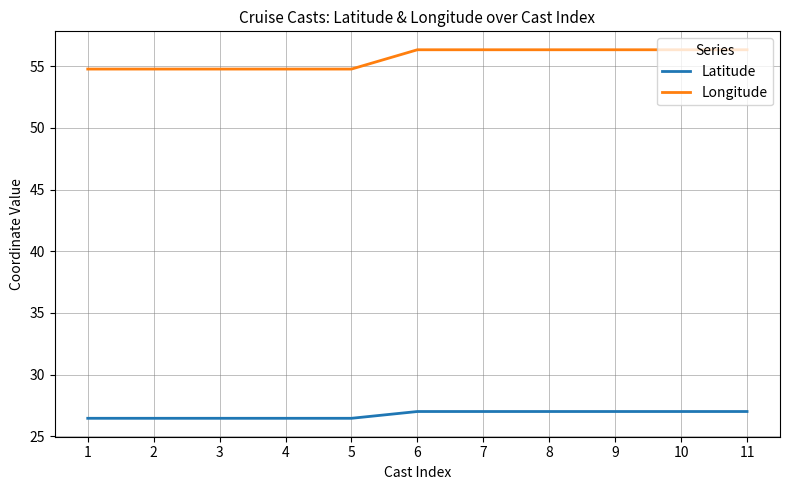

What is the difference between the highest and lowest values at 10?

29.3